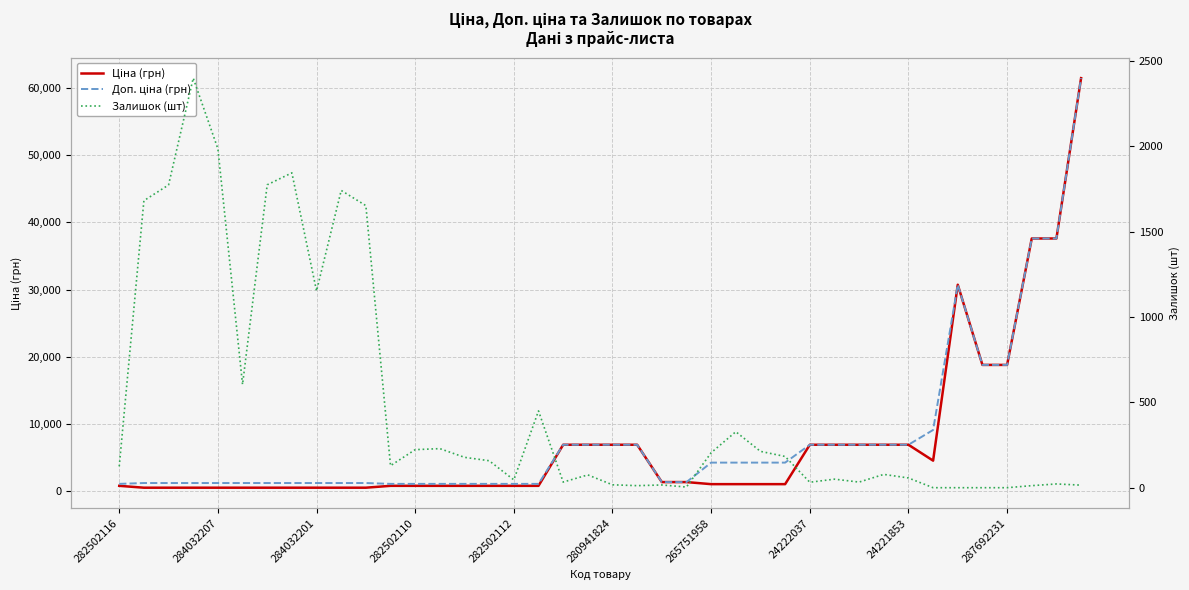

What is the difference between the second highest and second lowest values in the Залишок (шт) series?

1986.0